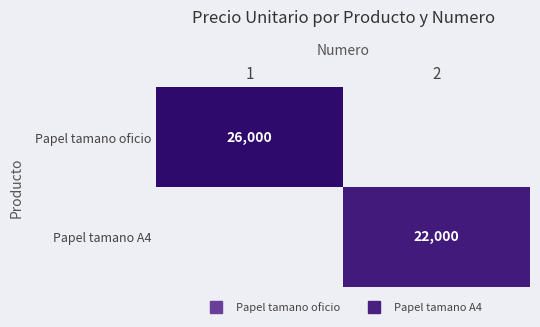

Count the number of categories in the chart.

2